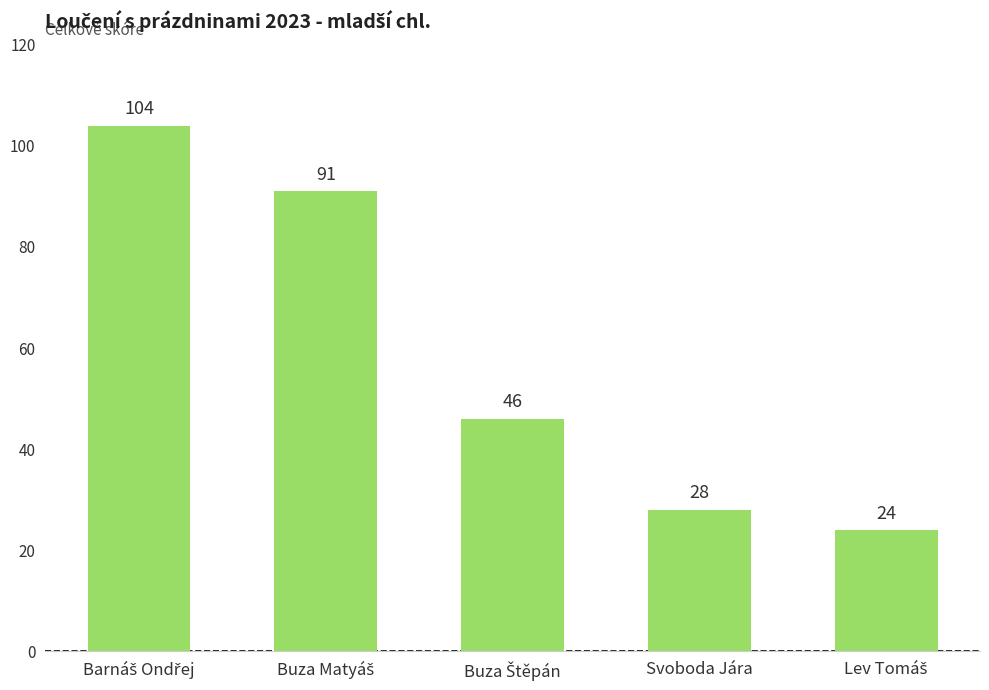

Read the value at Svoboda Jára, to the nearest 10.

30